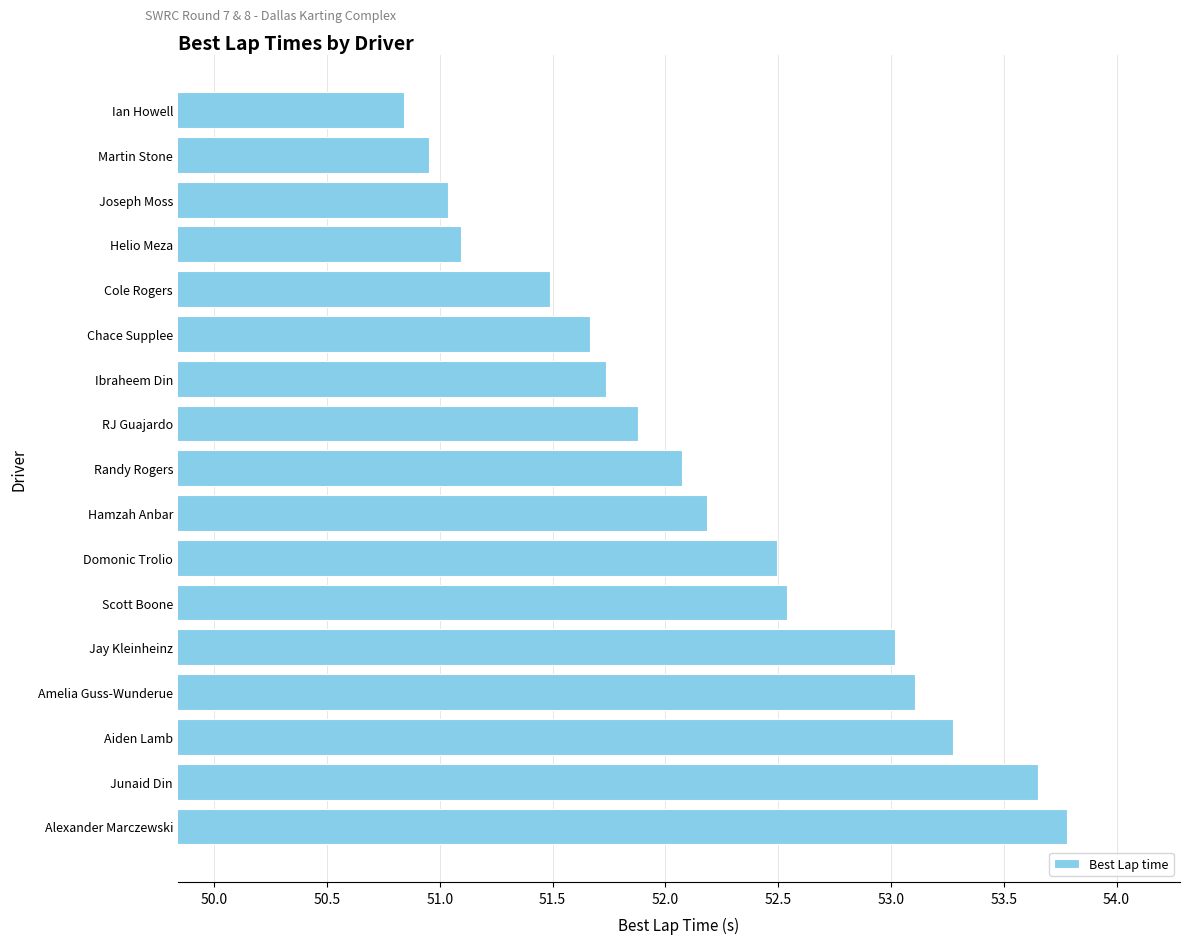

What is the difference between the maximum and second lowest values?

2.8